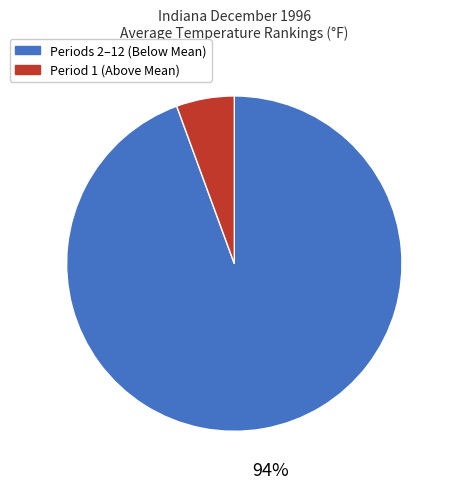

What is the majority slice?

Periods 2–12 (Below Mean)